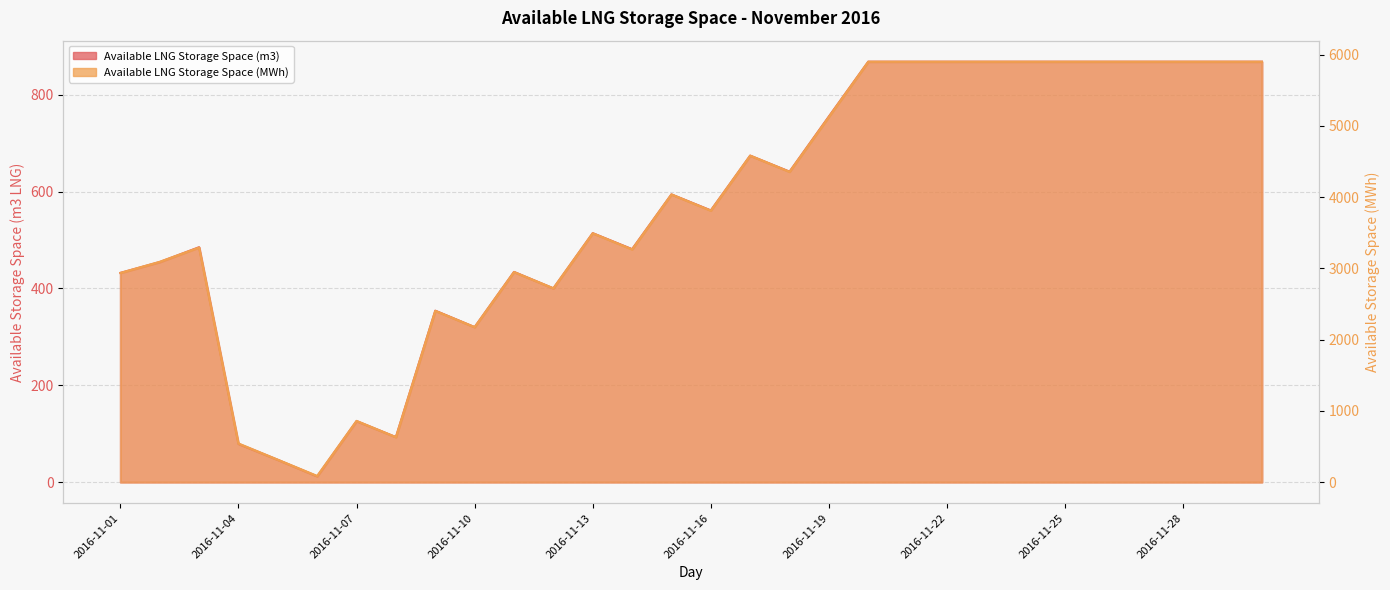

What is the spread (max minus min) of values at 2016-11-18?

3714.0